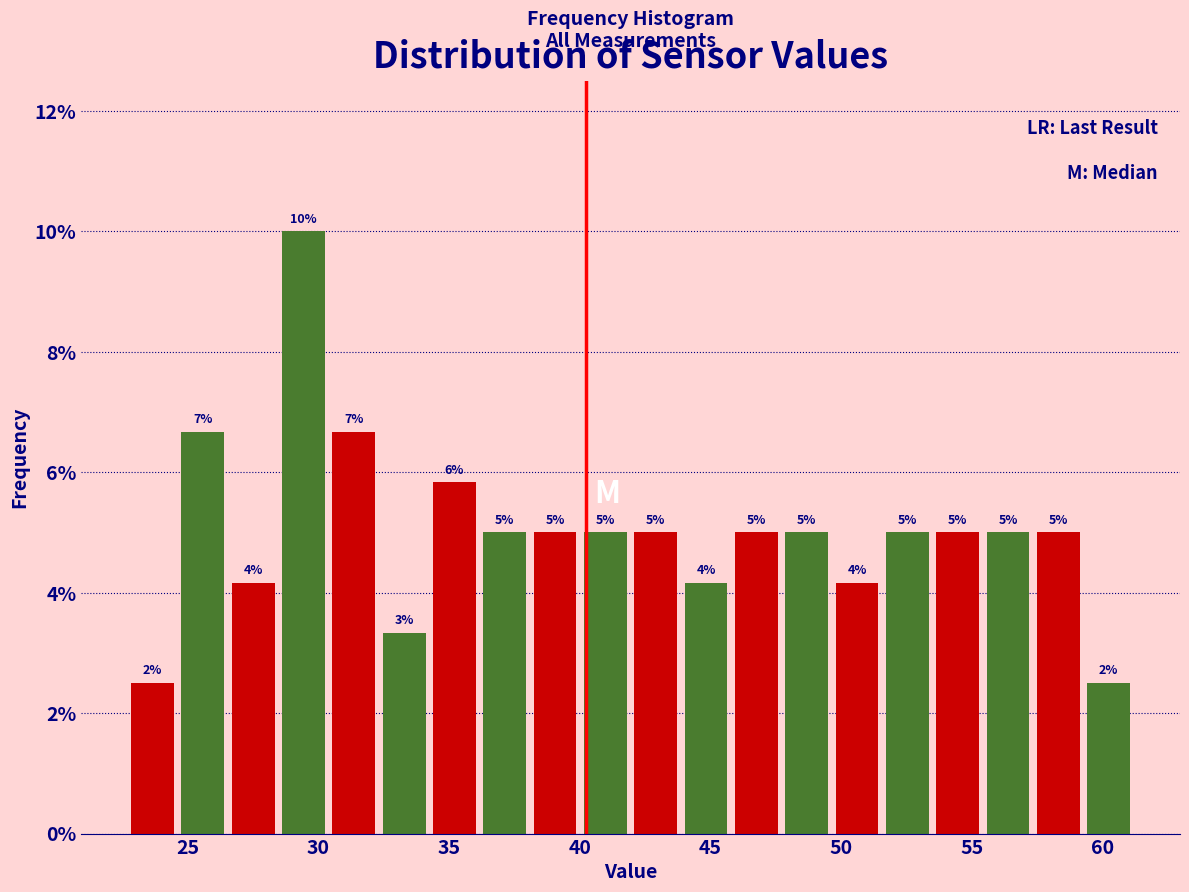

Around what value on the x-axis is the tallest bar? Give the approximate position of its centre, as read against the axis.

29.5